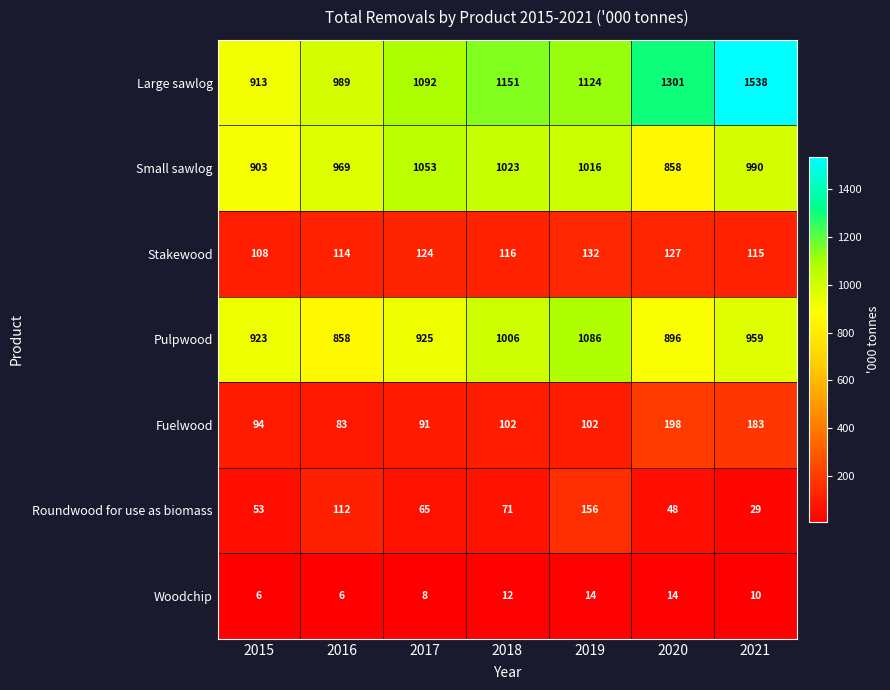

How many distinct data groups are displayed?

7